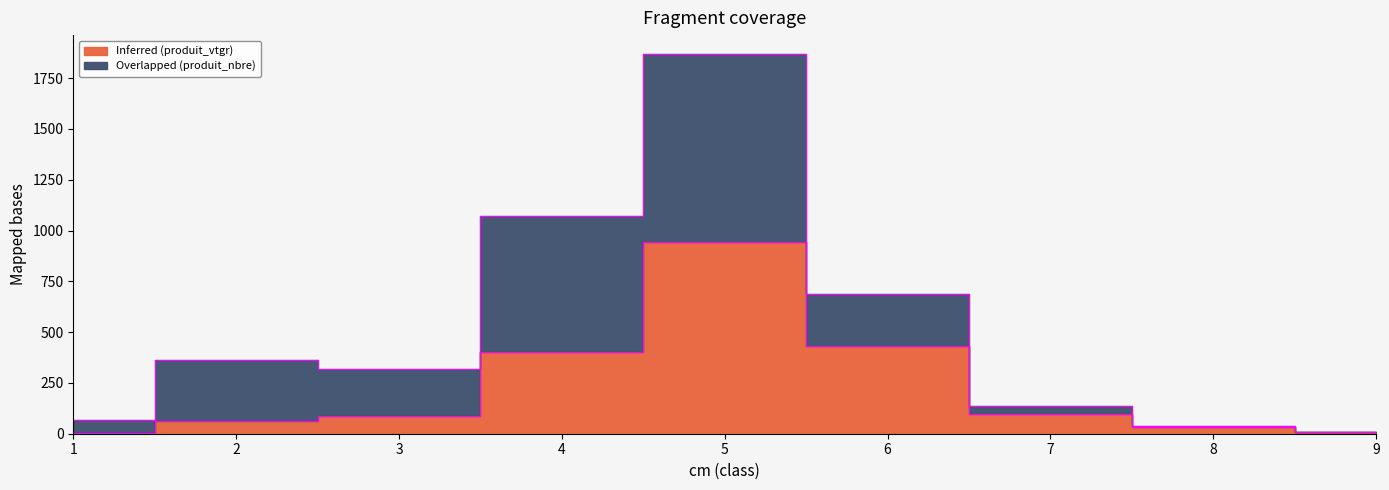

Which label corresponds to the largest value in the chart?

5